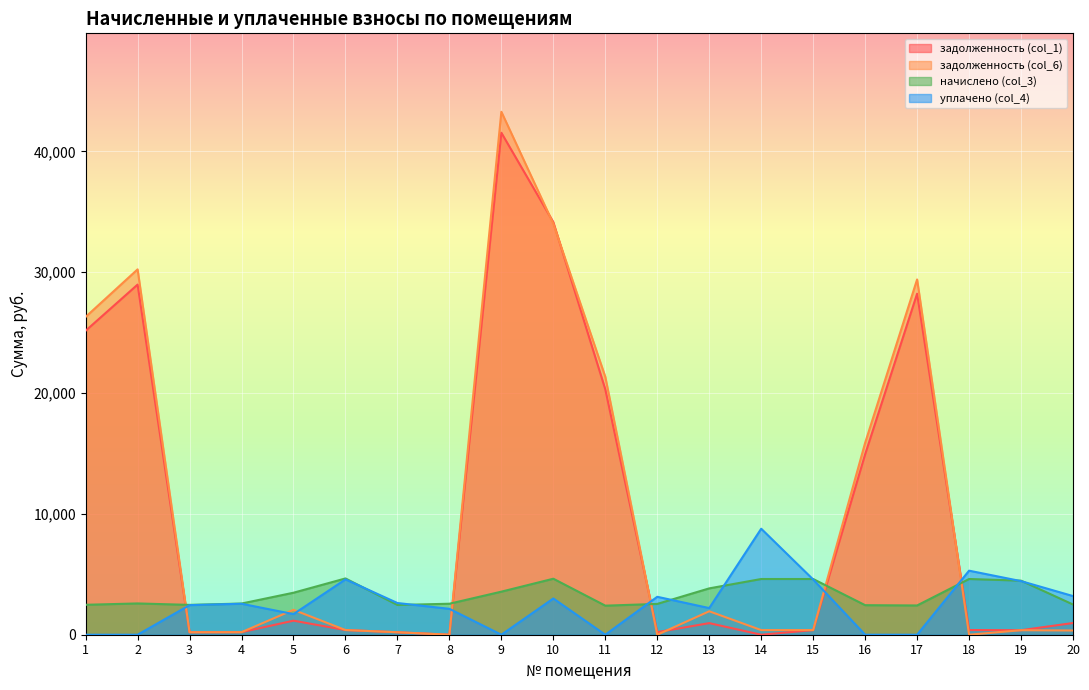

What is the approximate value of уплачено (col_4) at 14?

8774.9